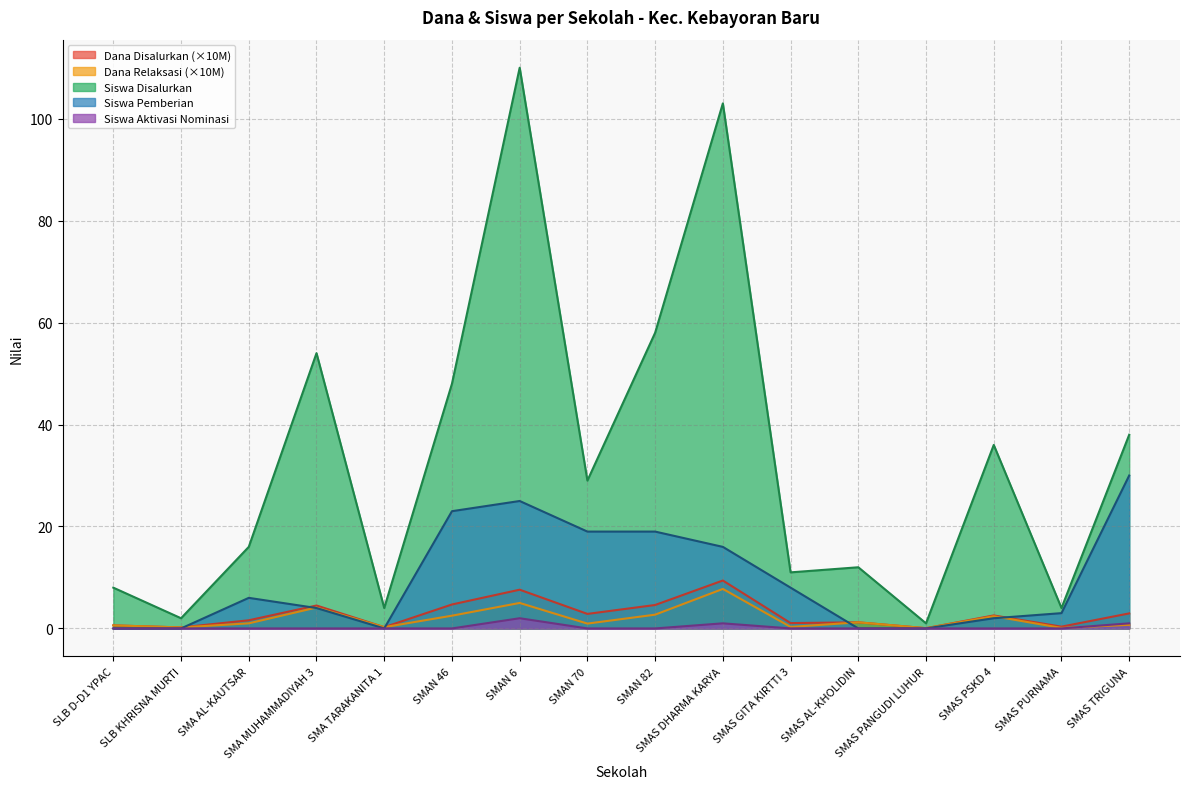

How many lines are shown in the chart?

5